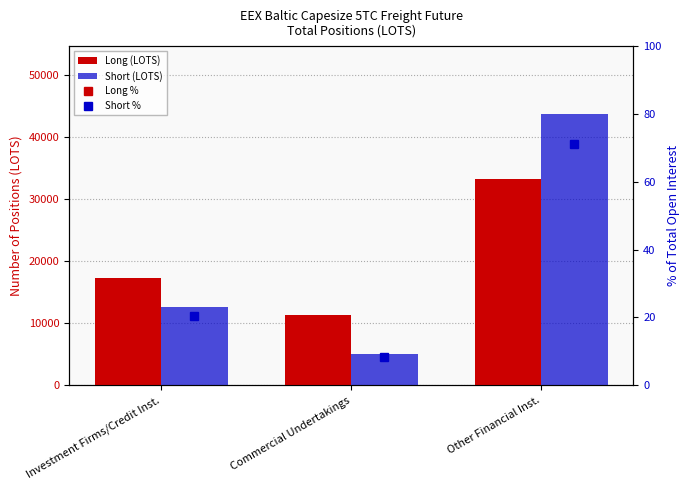

What is the highest value of the Long (LOTS) series?

33273.9